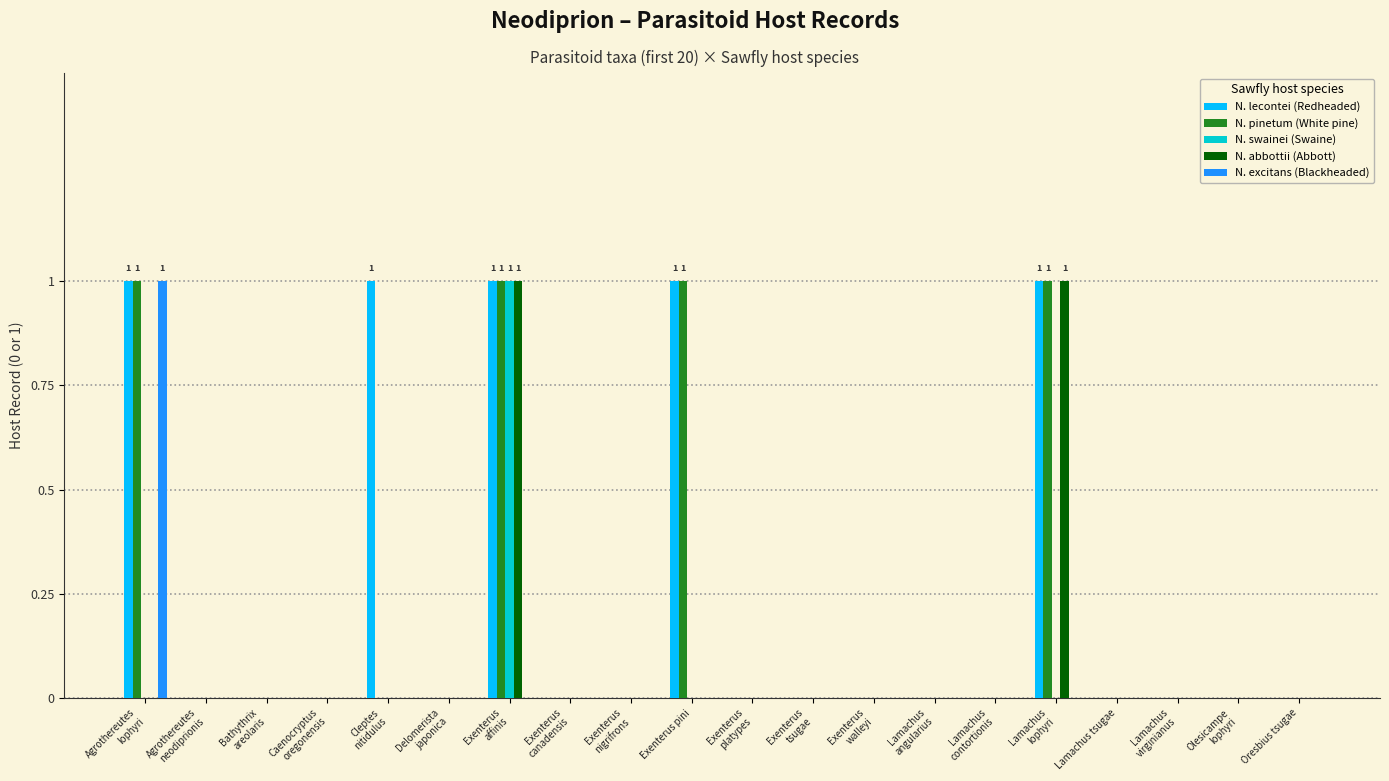

The value of N. excitans (Blackheaded) at Lamachus tsugae is -1. True or false?

False